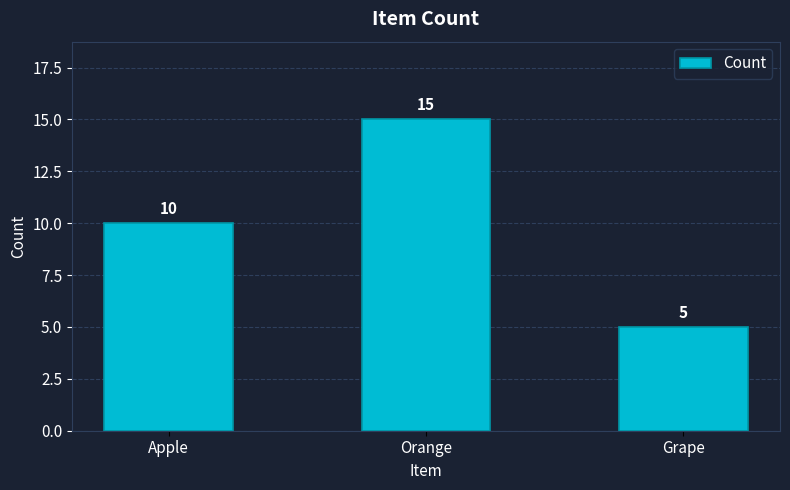

Reading left to right, list all the values displayed in this chart.

Apple=10	Orange=15	Grape=5